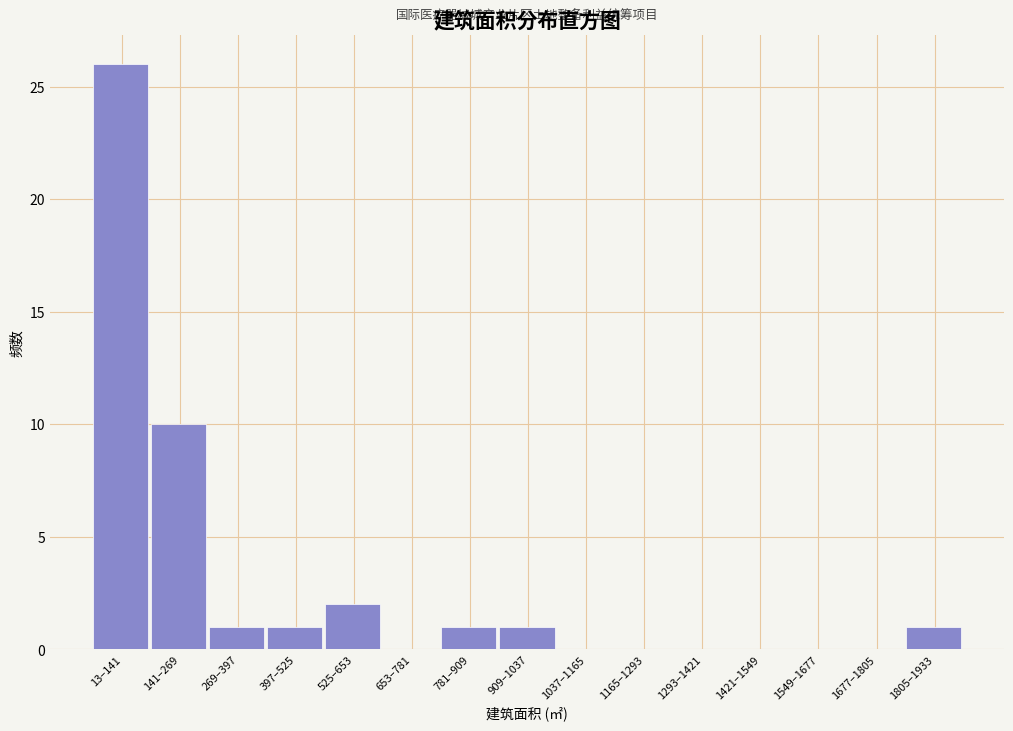

Reading left to right, extract all data points from this chart.

13–141=26	141–269=10	269–397=1	397–525=1	525–653=2	653–781=0	781–909=1	909–1037=1	1037–1165=0	1165–1293=0	1293–1421=0	1421–1549=0	1549–1677=0	1677–1805=0	1805–1933=1